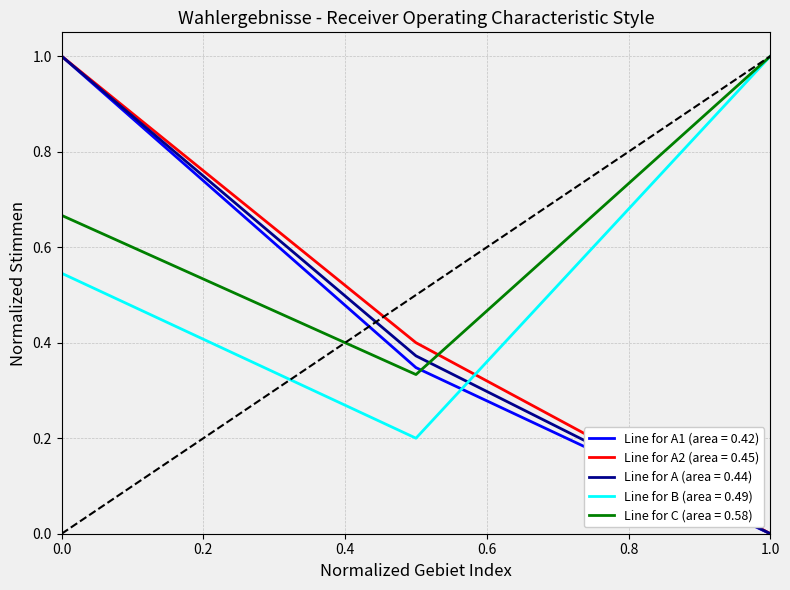

Which series has the largest total across all categories?

Line for C (area = 0.58)